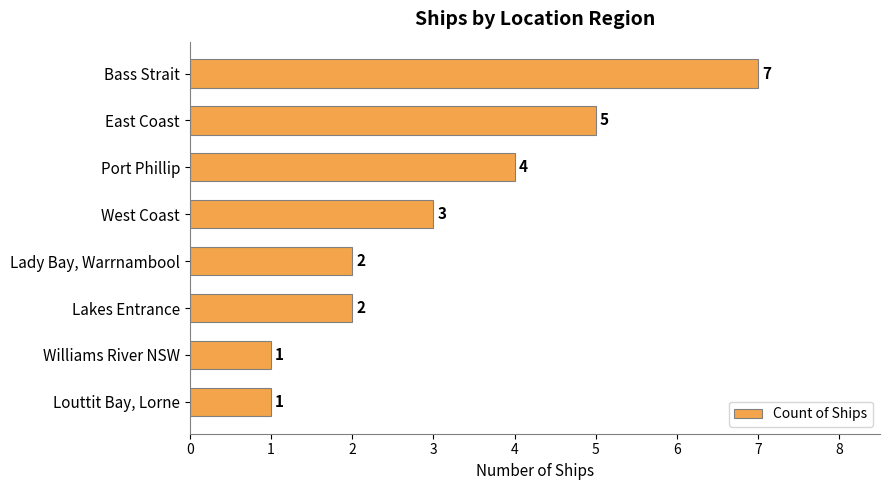

Is it true that the value at Louttit Bay, Lorne is 0?

False